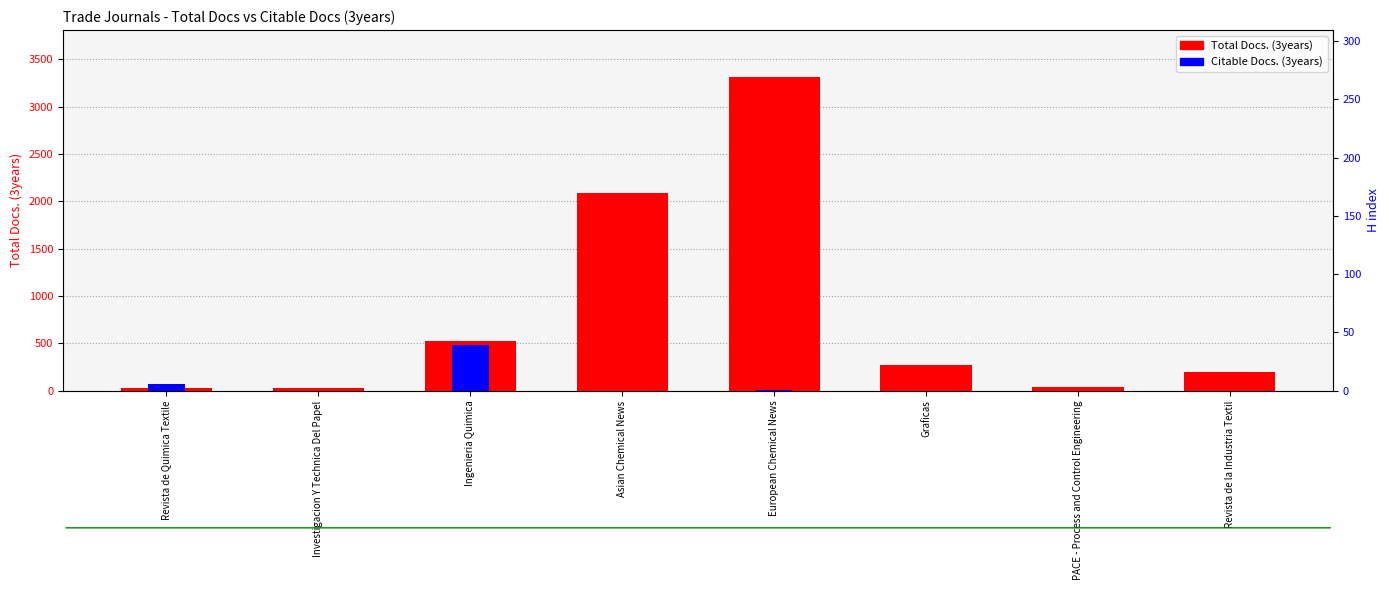

At which label does Total Docs. (3years) first exceed 267?

Ingenieria Quimica